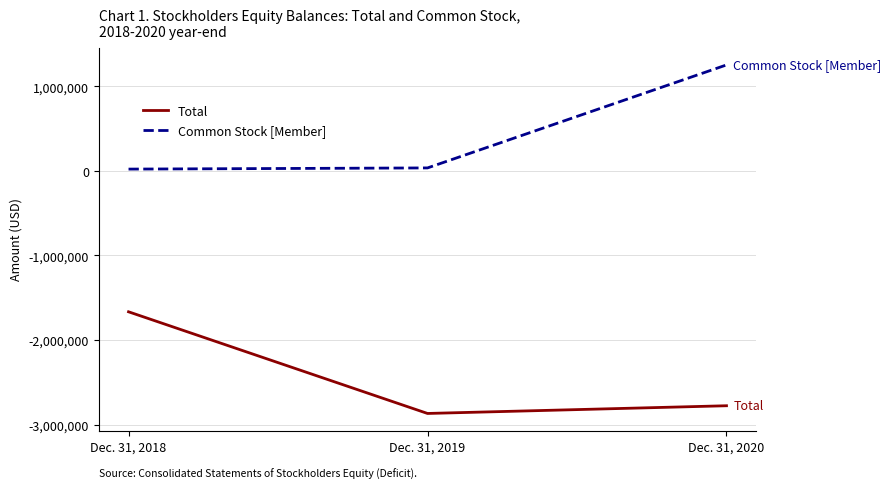

List the labels in order of Common Stock [Member] value, largest first.

Dec. 31, 2020, Dec. 31, 2019, Dec. 31, 2018